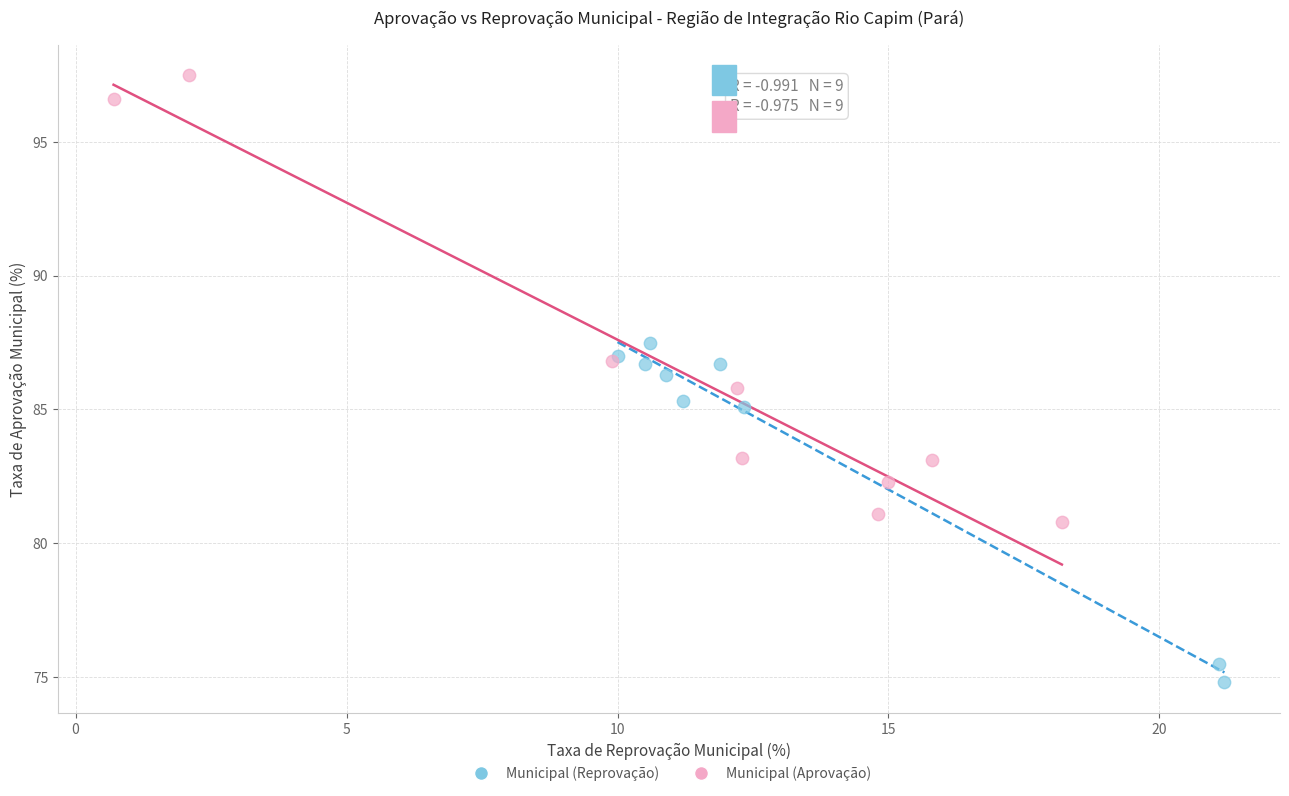

What are all the series names shown in the legend?

Municipal (Reprovação), Municipal (Aprovação)